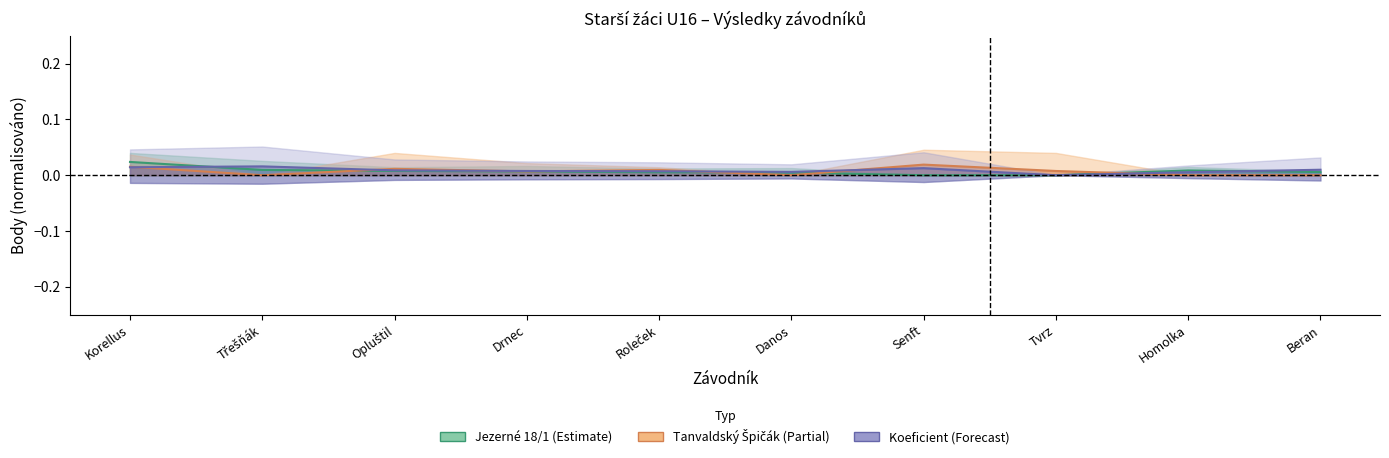

Which series has the largest total across all categories?

Koeficient (Forecast)